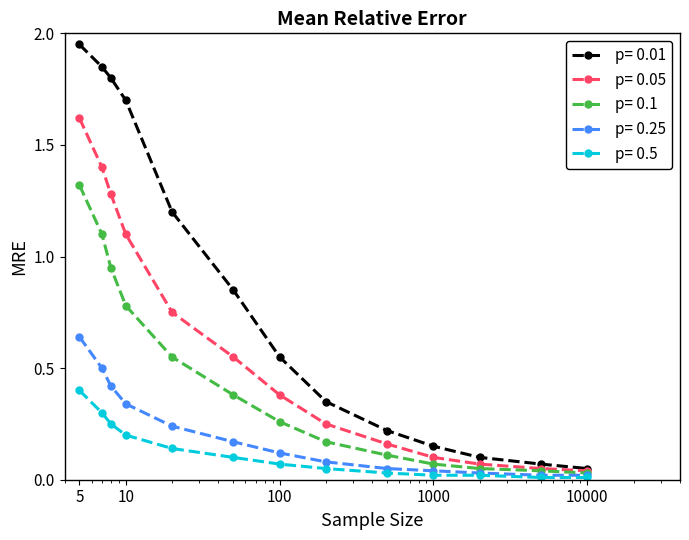

Which series has the largest total across all categories?

p= 0.01